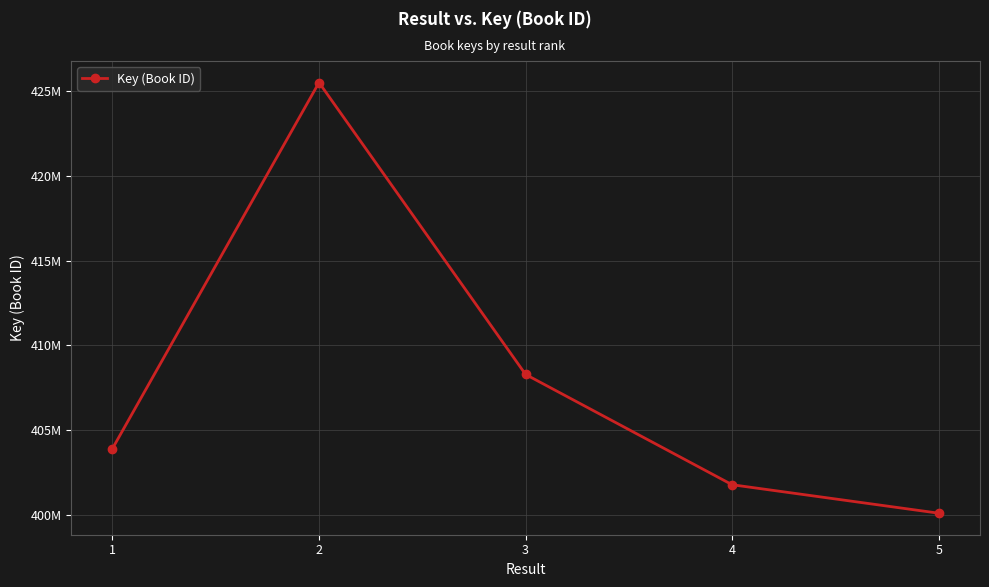

Is this an area chart (filled region under the line)?

No